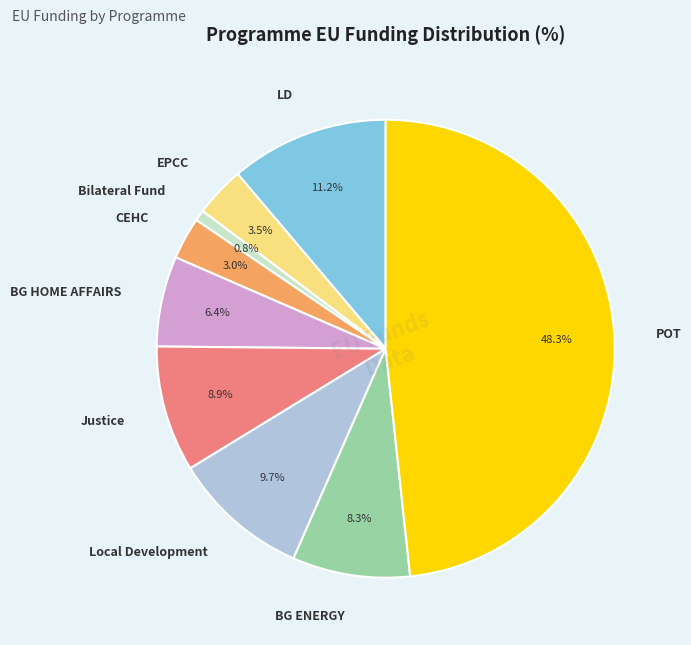

How many segments does this pie chart have?

9